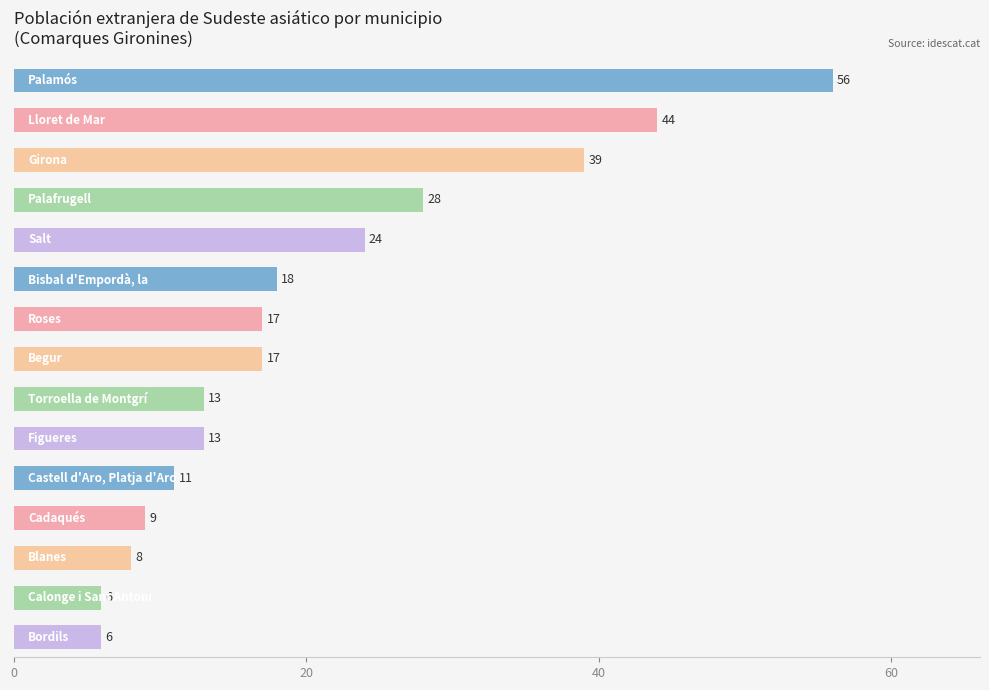

What is the difference between the maximum and minimum values?

50